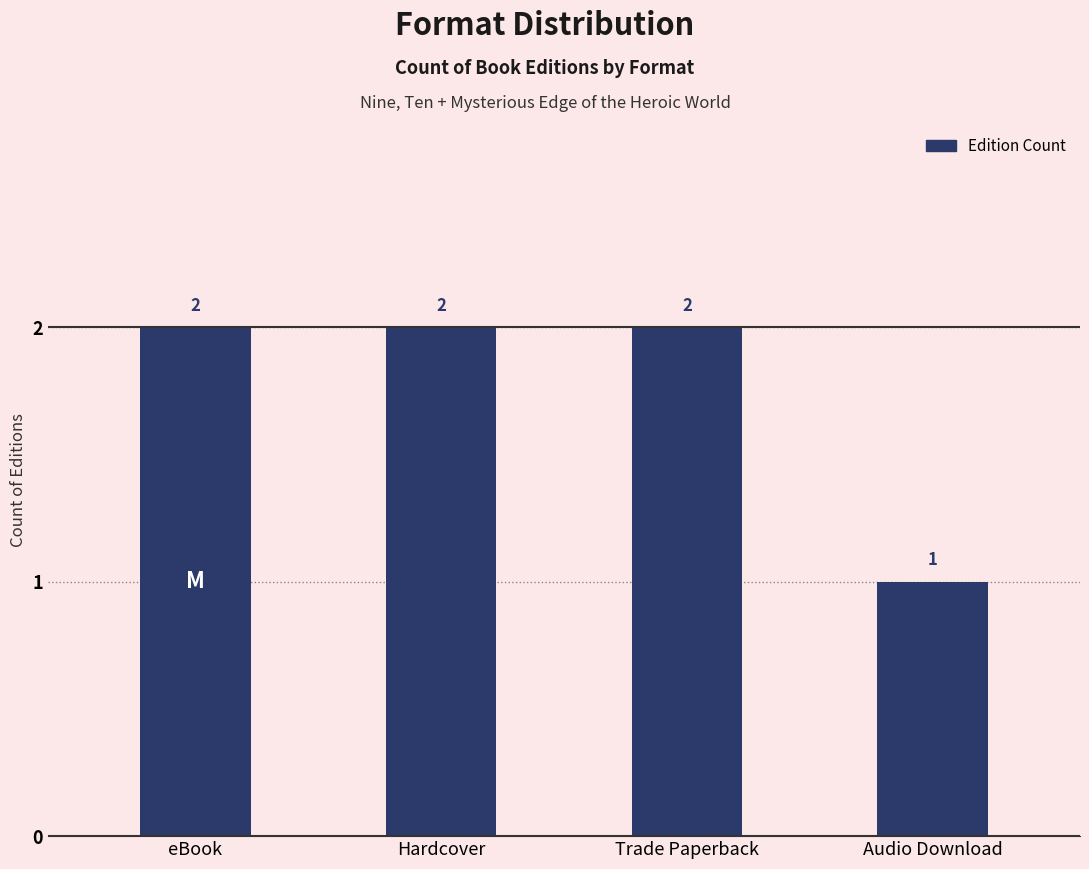

Reading left to right, extract all data points from this chart.

2	2	2	1